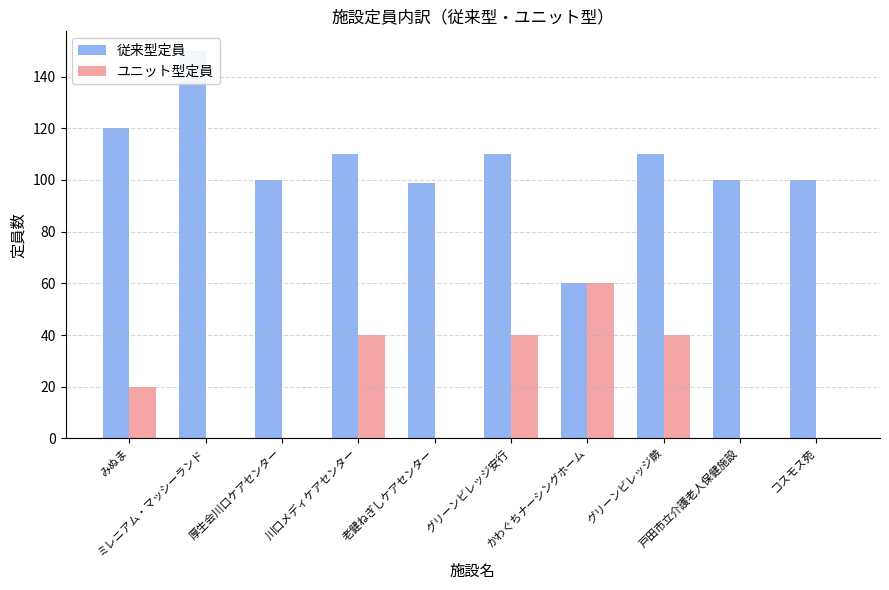

List the labels in order of 従来型定員 value, largest first.

ミレニアム・マッシーランド, みぬま, 川口メディケアセンター, グリーンビレッジ安行, グリーンビレッジ蕨, 厚生会川口ケアセンター, 戸田市立介護老人保健施設, コスモス苑, 老健ねぎしケアセンター, かわぐちナーシングホーム